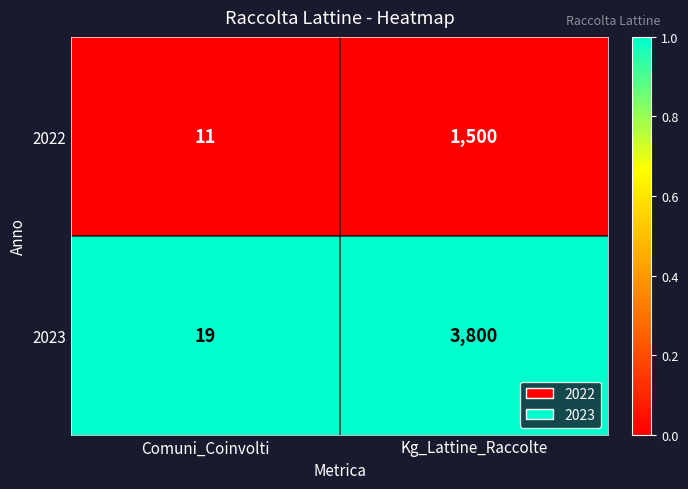

Is it true that 2022 equals 11 at Comuni_Coinvolti?

True